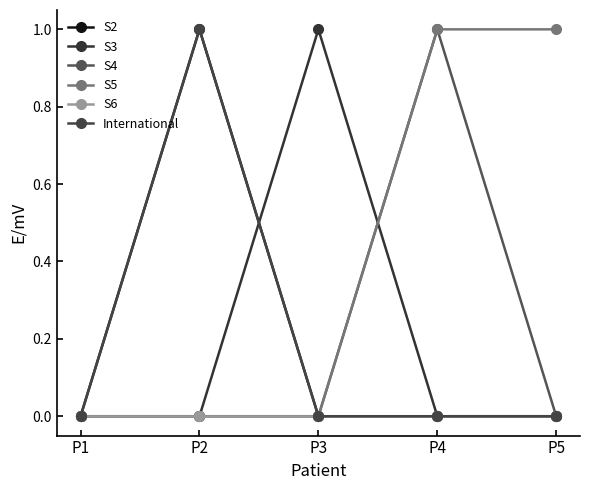

Reading left to right, extract all data points from this chart.

S2: 0	1	0	0	0
S3: 0	0	1	0	0
S4: 0	0	0	1	0
S5: 0	0	0	1	1
S6: 0	0	0	0	0
International: 0	1	0	0	0